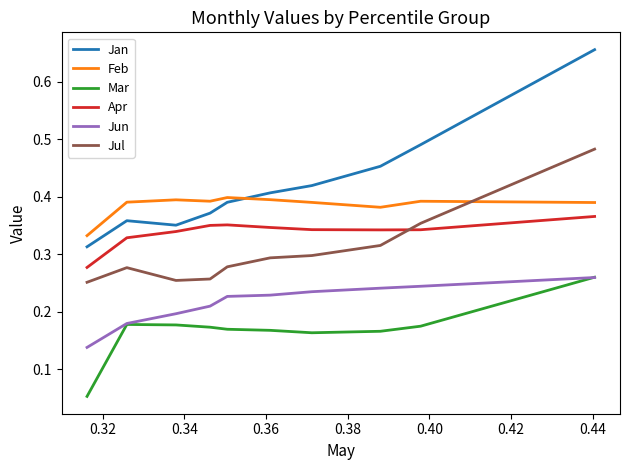

True or false: Mar and Feb cross at least once.

False